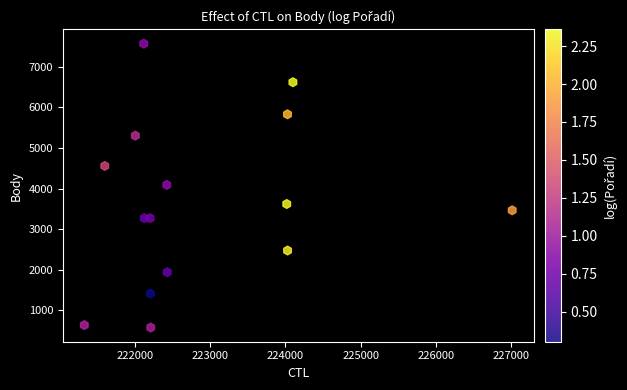

What is the range of Y values (max minus min)?

7004